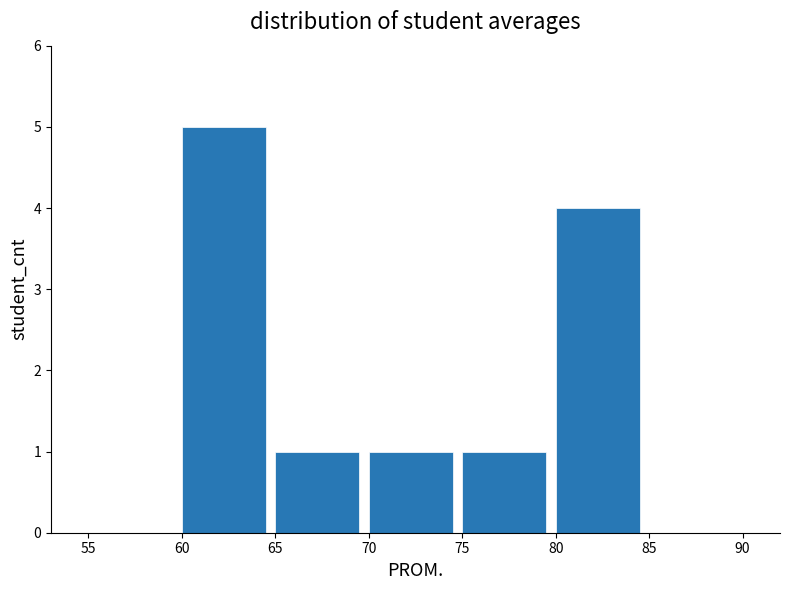

Reading left to right, list every bar in this chart as the range it spans on the x-axis followed by its height. The values are not printed on the chart, so give them approximately, as read against the axis.

55 to 60: 0
60 to 65: 5
65 to 70: 1
70 to 75: 1
75 to 80: 1
80 to 85: 4
85 to 90: 0